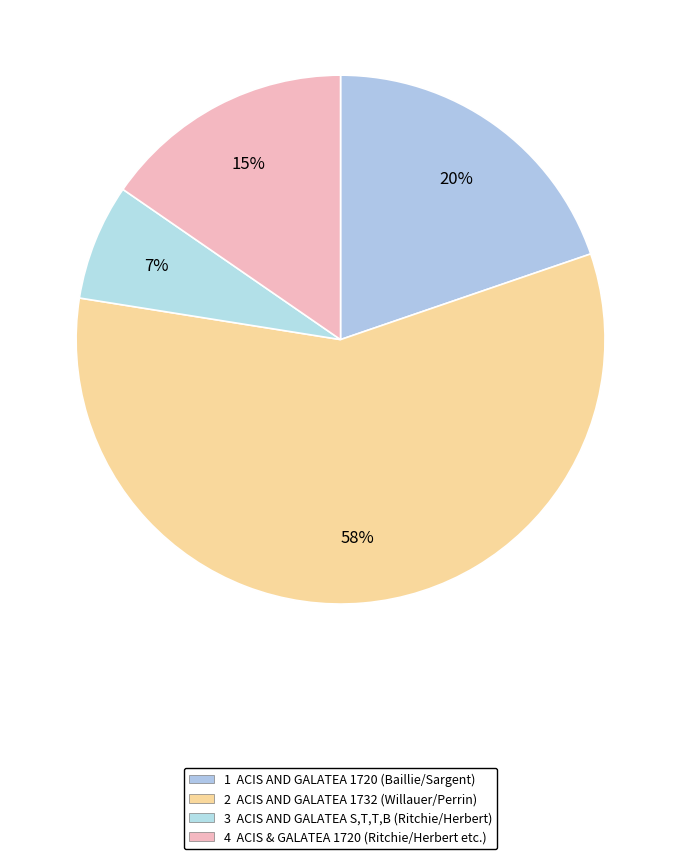

Count the number of slices in the pie.

4